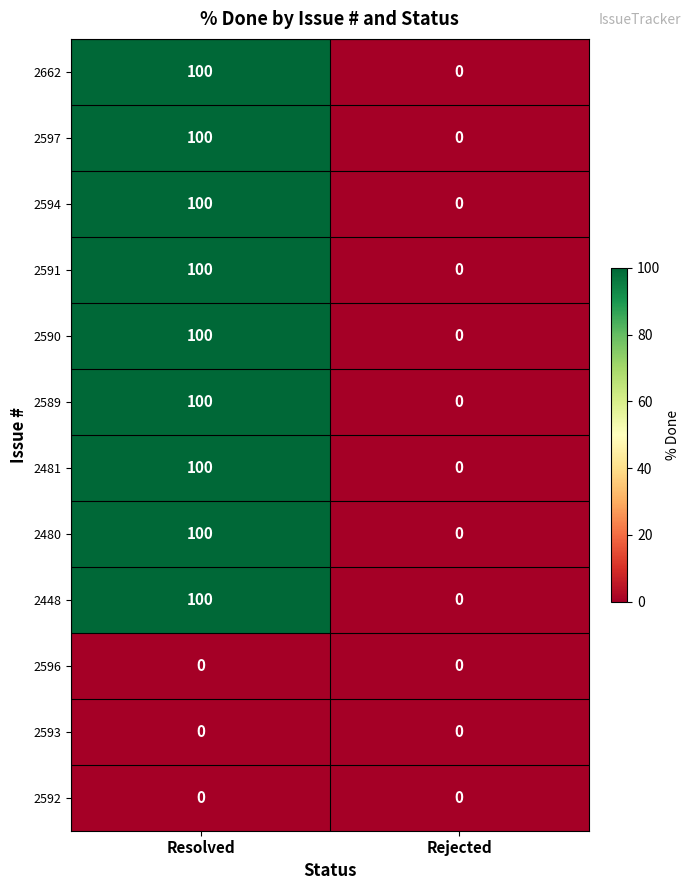

What is the spread (max minus min) of values at Resolved?

100